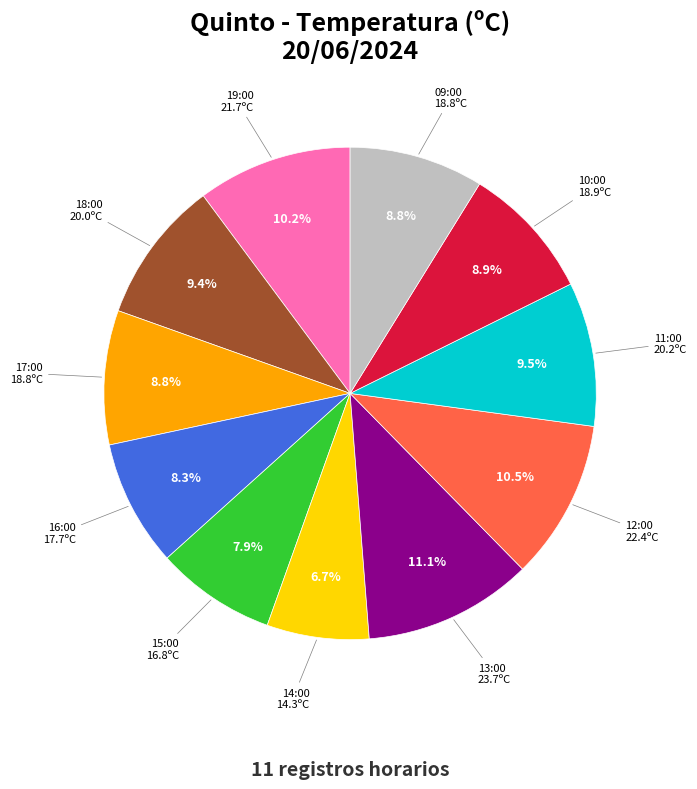

Does any single category account for the majority?

No